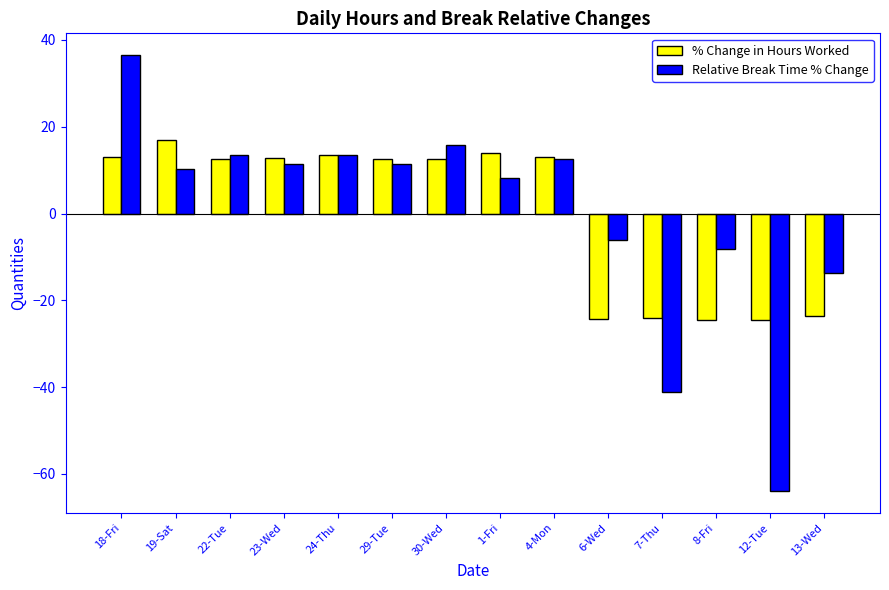

True or false: % Change in Hours Worked has a value of -24.6 at 8-Fri.

True